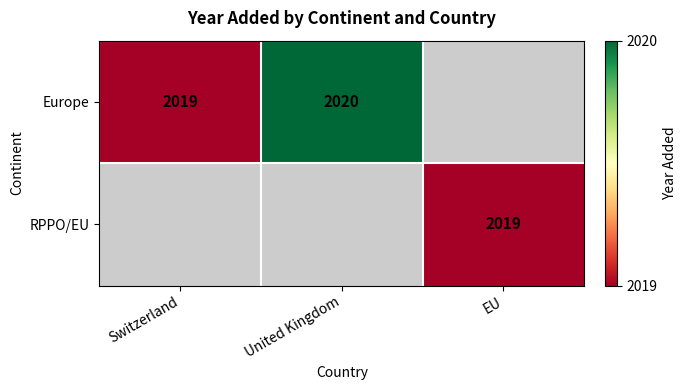

Is it true that Europe equals 589 at United Kingdom?

False